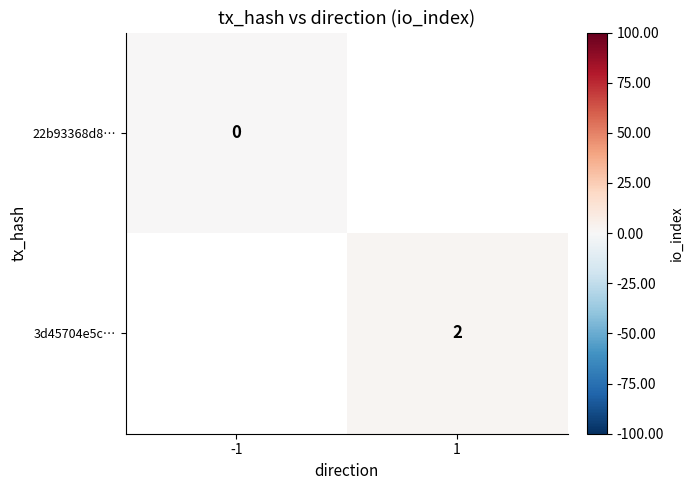

Which label corresponds to the smallest value in the chart?

-1